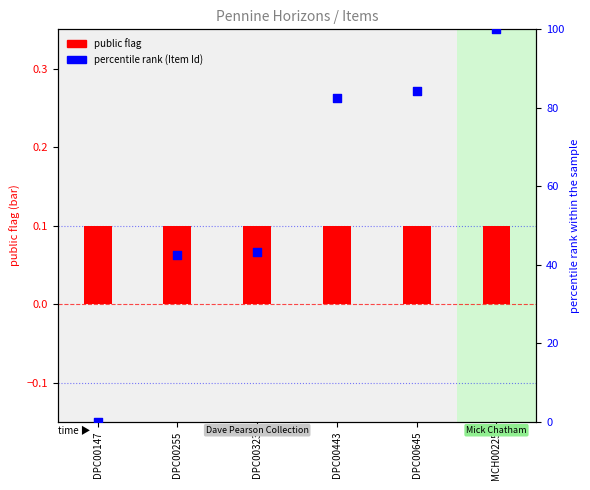

What is the total value across all series at DPC00323?

43.4